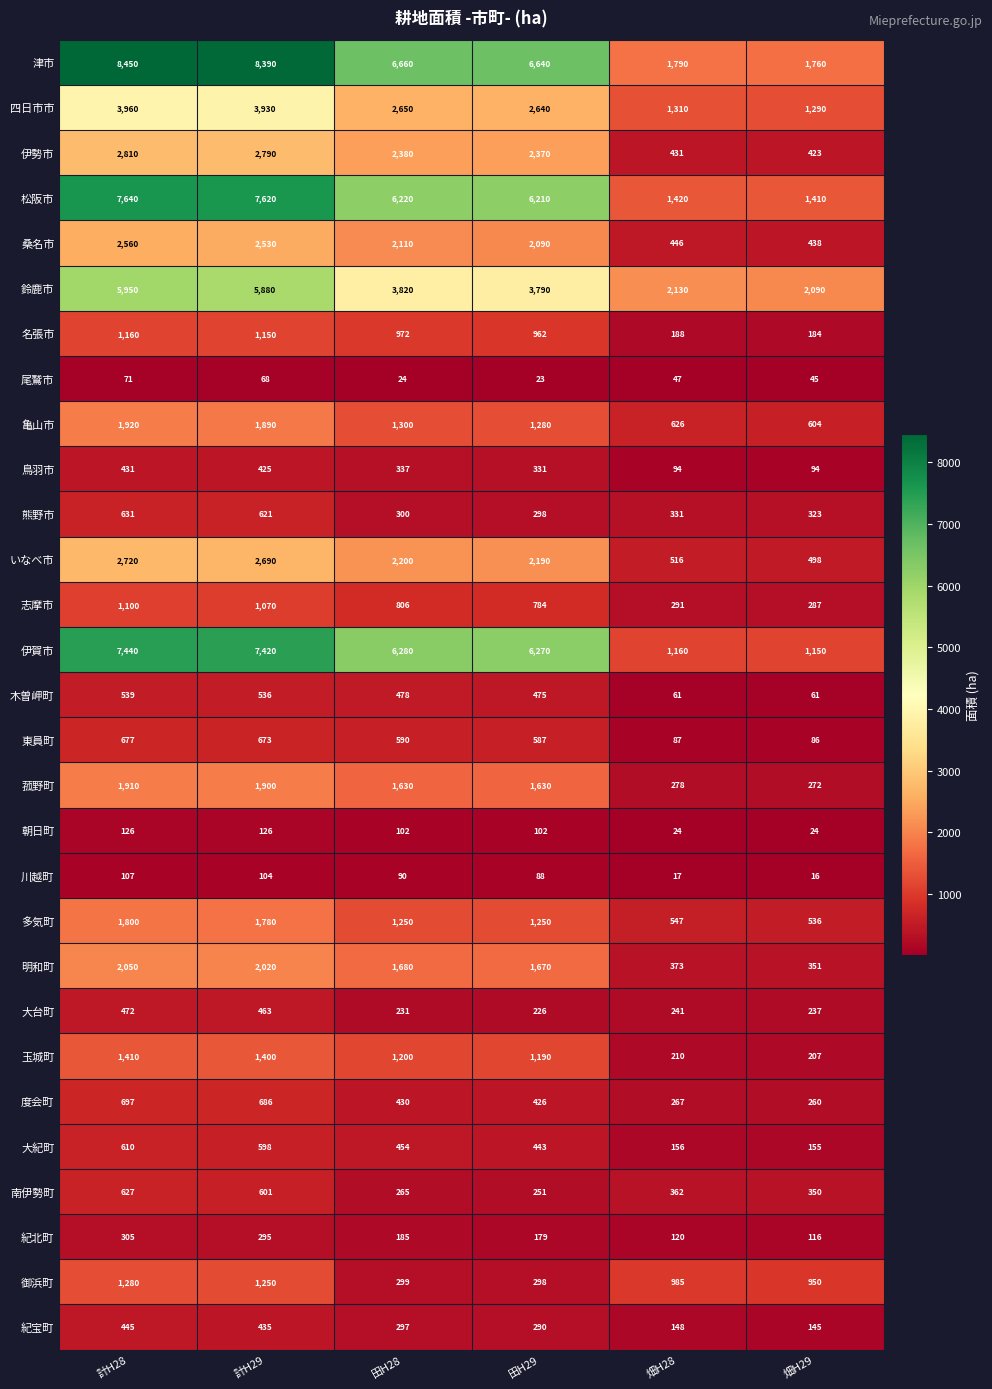

The 志摩市 series shows 259 at 田H29. True or false?

False